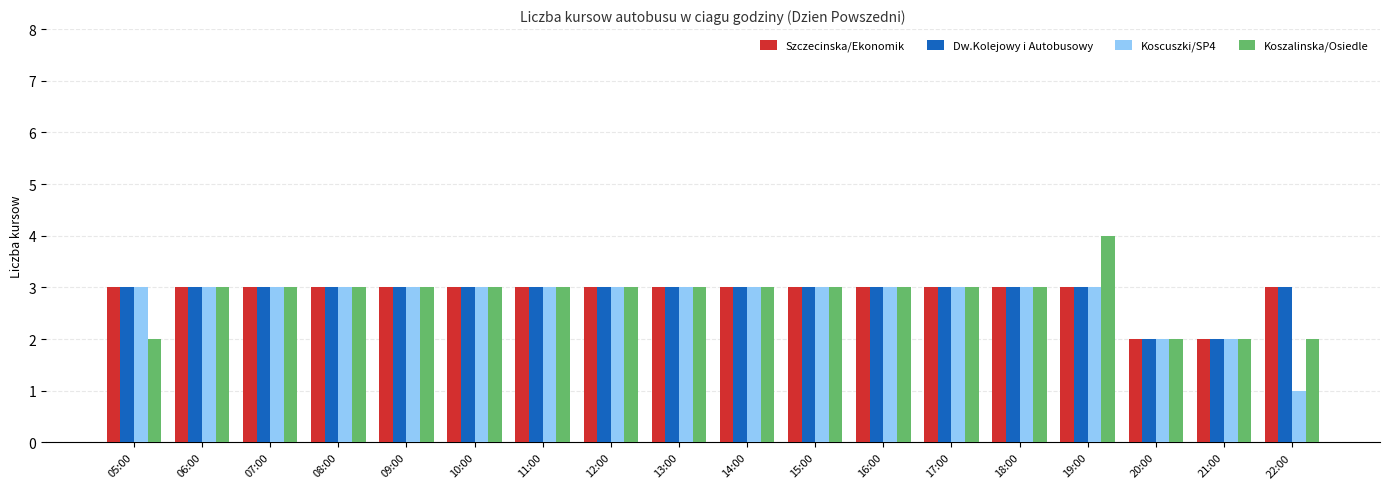

What is the total value across all series at 18:00?

12